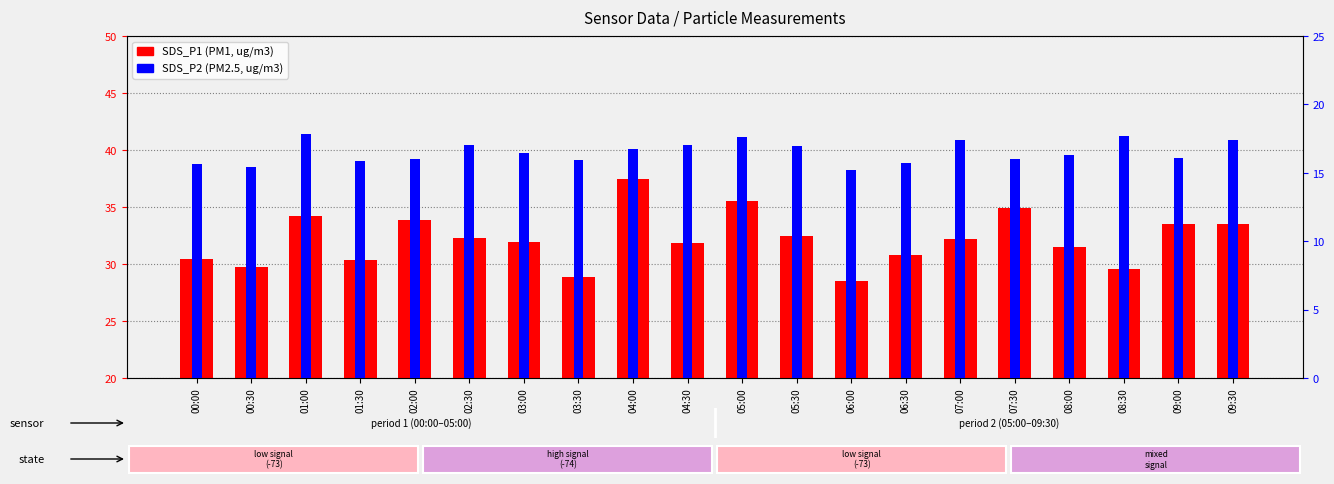

Rank the series by their maximum value, from highest to lowest.

SDS_P1, SDS_P2